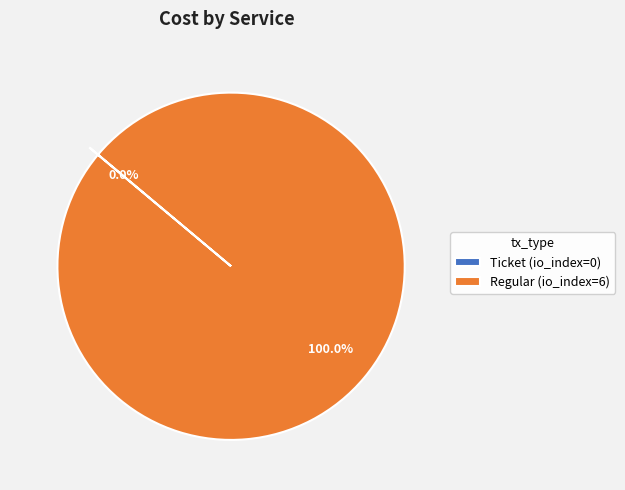

Does Regular represent more than half of the total?

Yes